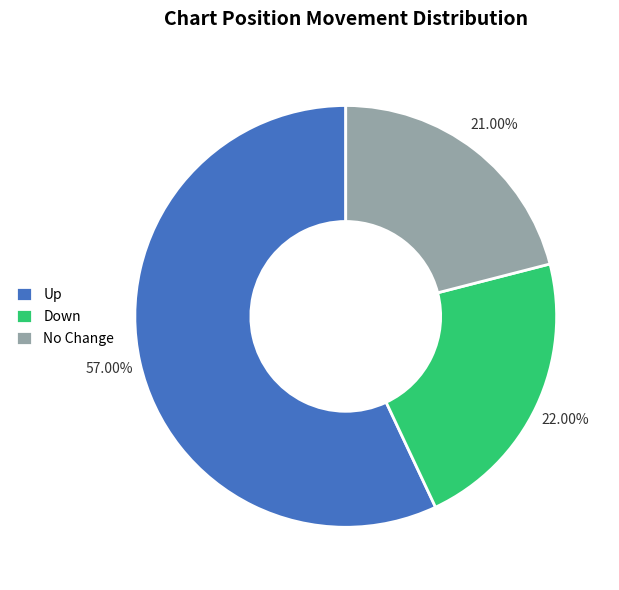

Combined, do Up and Down account for over 50%?

Yes